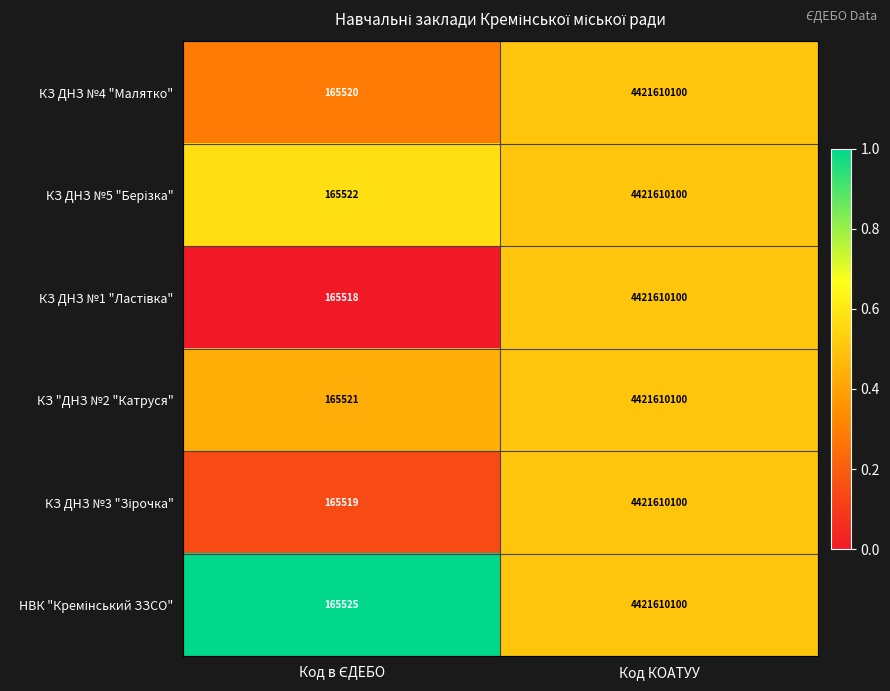

At which category is the sum across all series the highest?

Код КОАТУУ